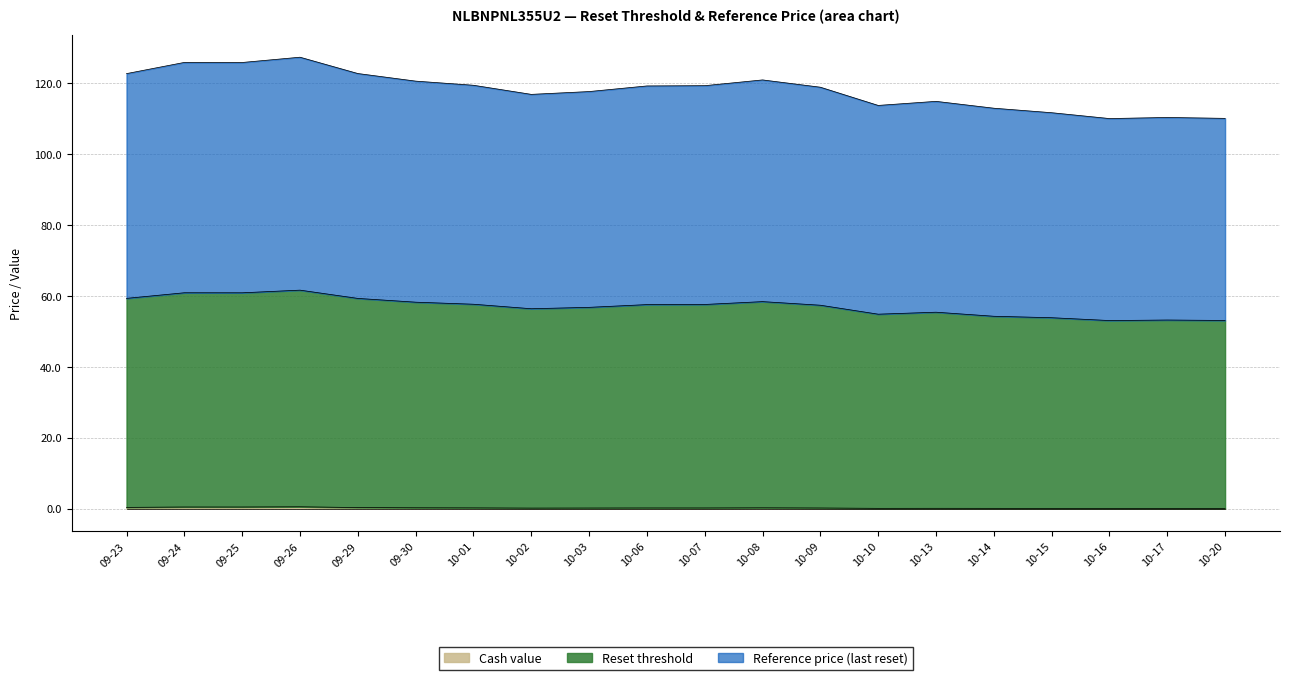

How many interior local valleys does the Reset threshold series have?

4